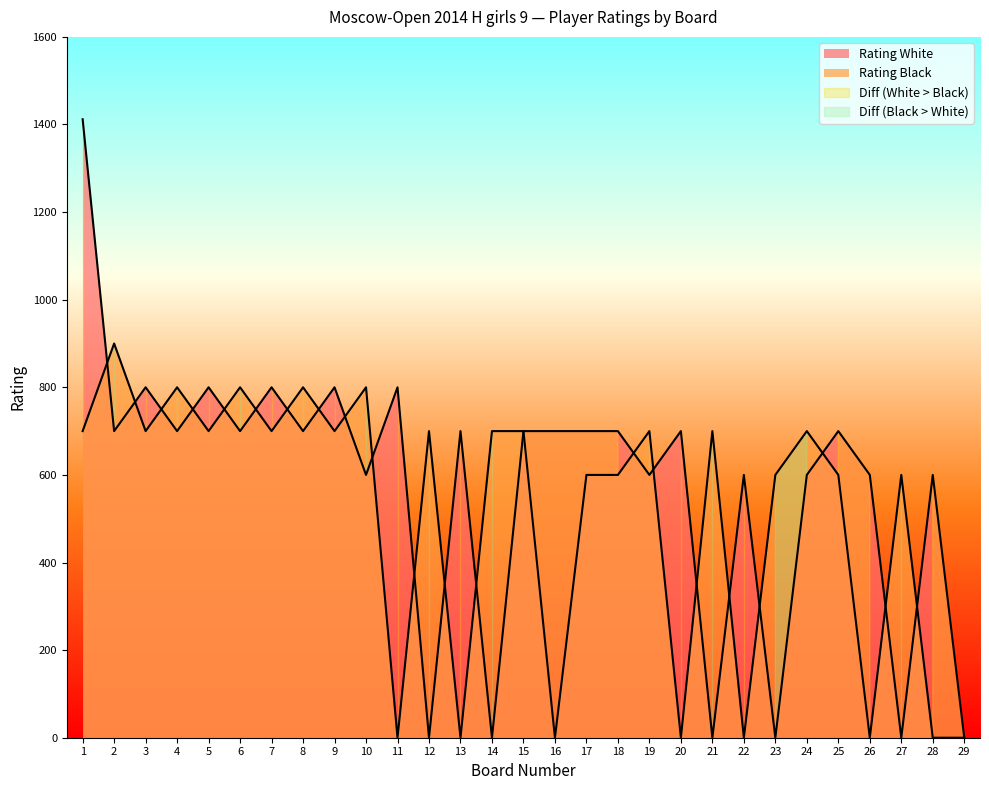

Reading left to right, what are all the values shown in this chart?

Stepanyan Eva: 1412	700	800	700	800	700	800	700	800	600	800	0	700	0	700	700	700	700	600	700	0	600	0	600	700	600	0	600	0
Rating Black: 700	900	700	800	700	800	700	800	700	800	0	700	0	700	700	0	600	600	700	0	700	0	600	700	600	0	600	0	0